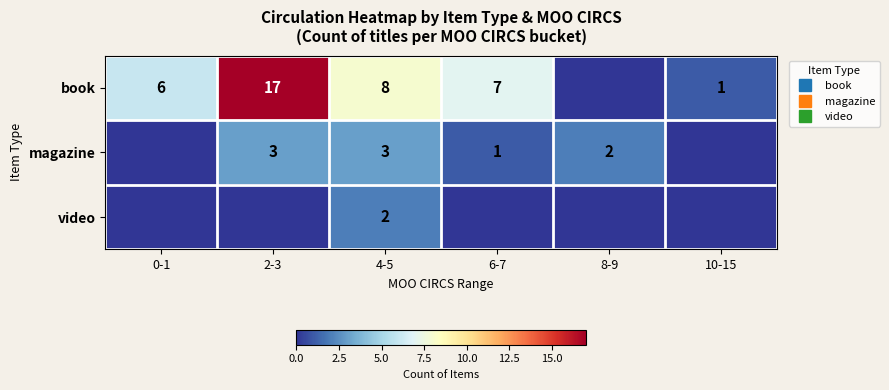

Which category has the highest value across all series?

2-3